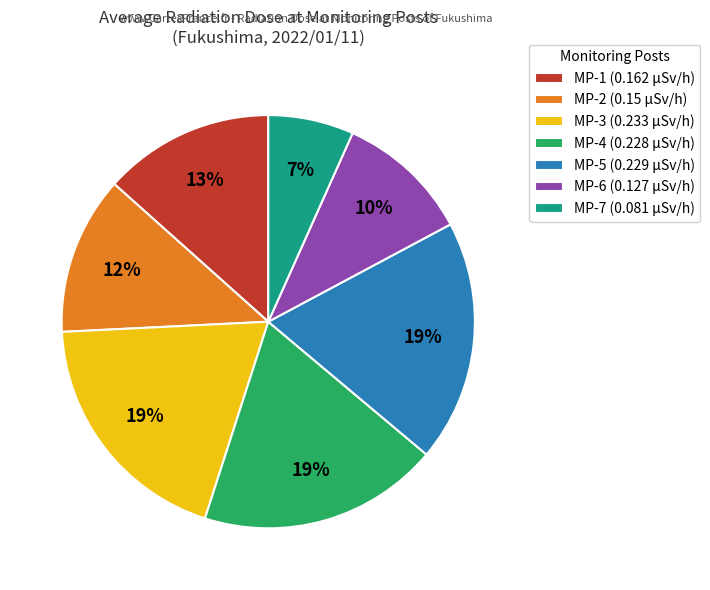

True or false: MP-7 accounts for 7% of the total.

True